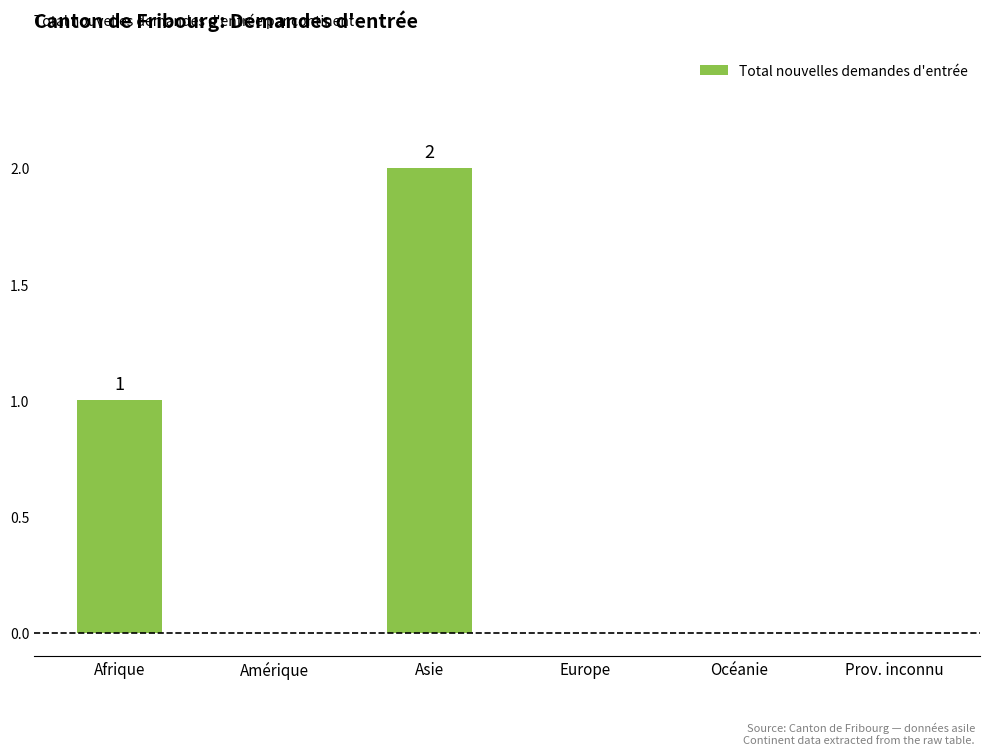

The chart shows a value of 0 at Océanie. True or false?

True